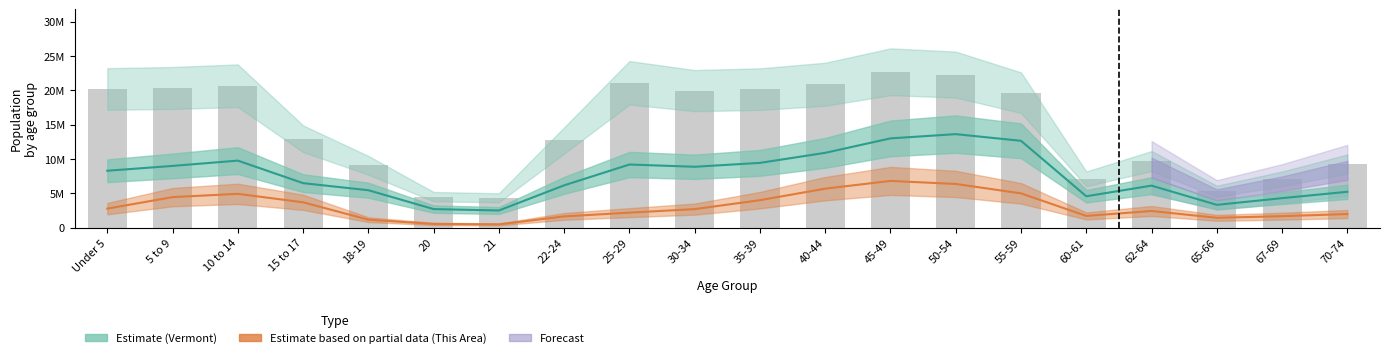

What is the difference between the This Area estimate values at 67-69 and 5 to 9?

2772958.6